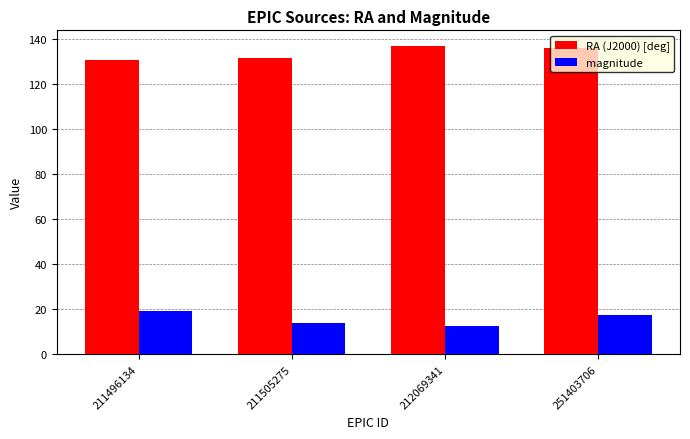

How many values in the magnitude series exceed 17?

2